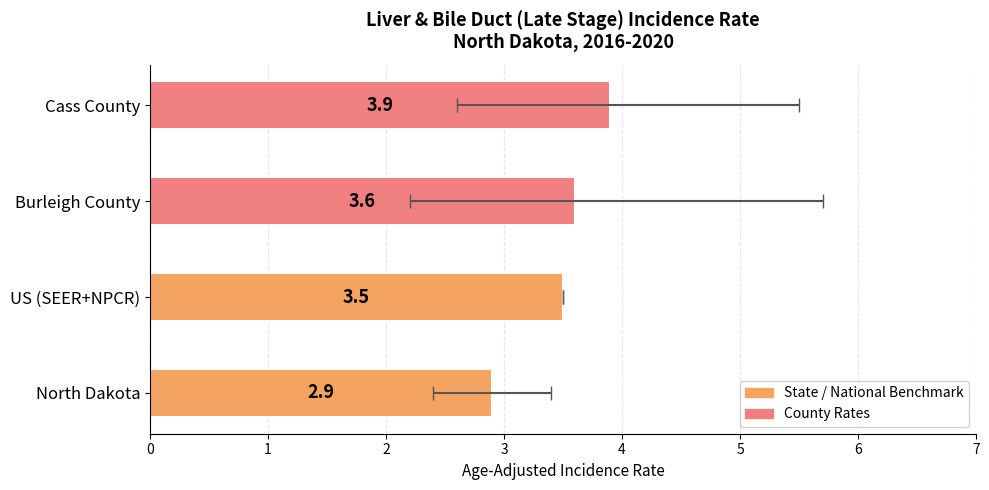

The value at Burleigh County is 4.7. True or false?

False